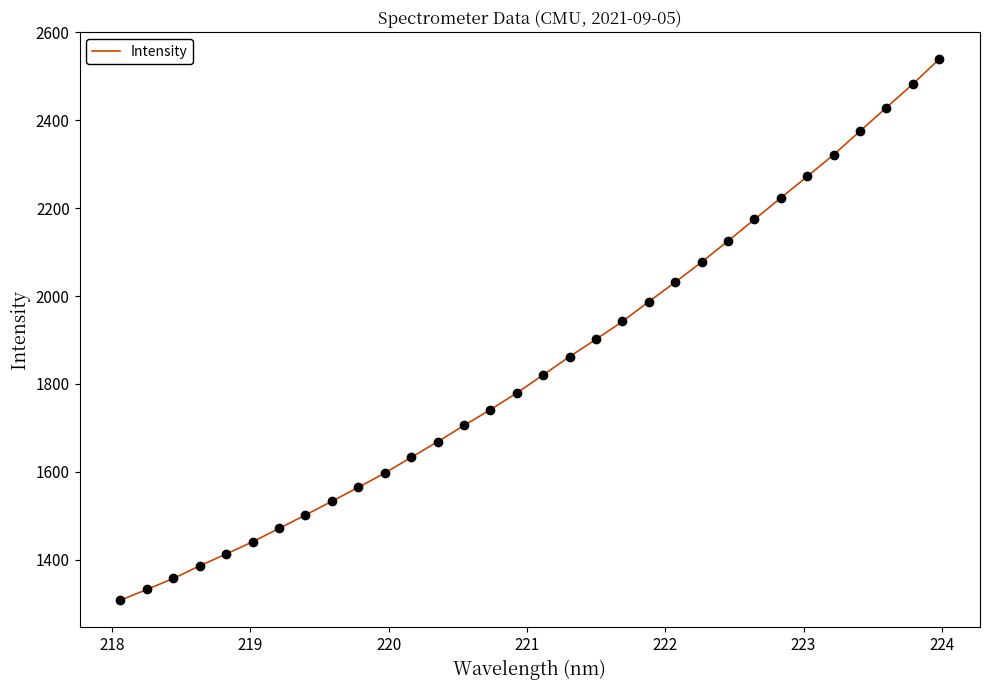

What is the difference between the maximum and minimum values?

1231.5